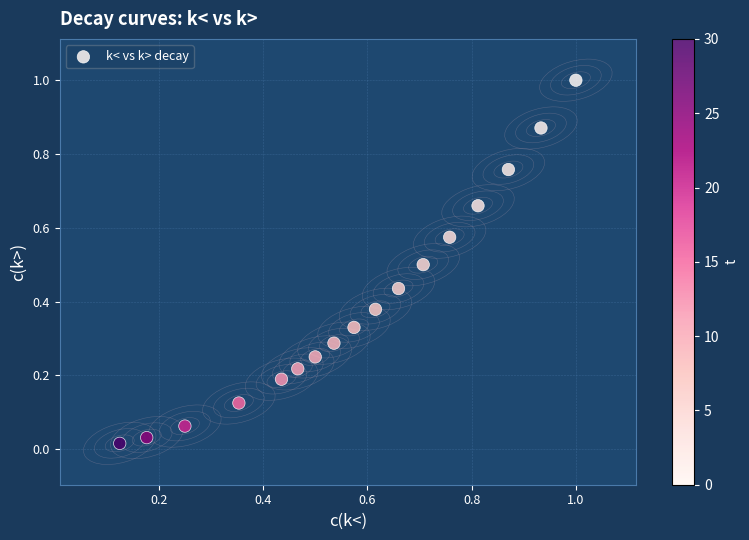

What is the range of Y values (max minus min)?

1.0